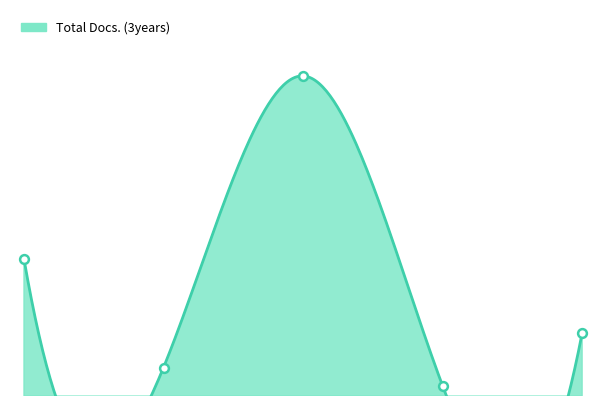

Between Rank 3 and Rank 5, which is larger?

Rank 3